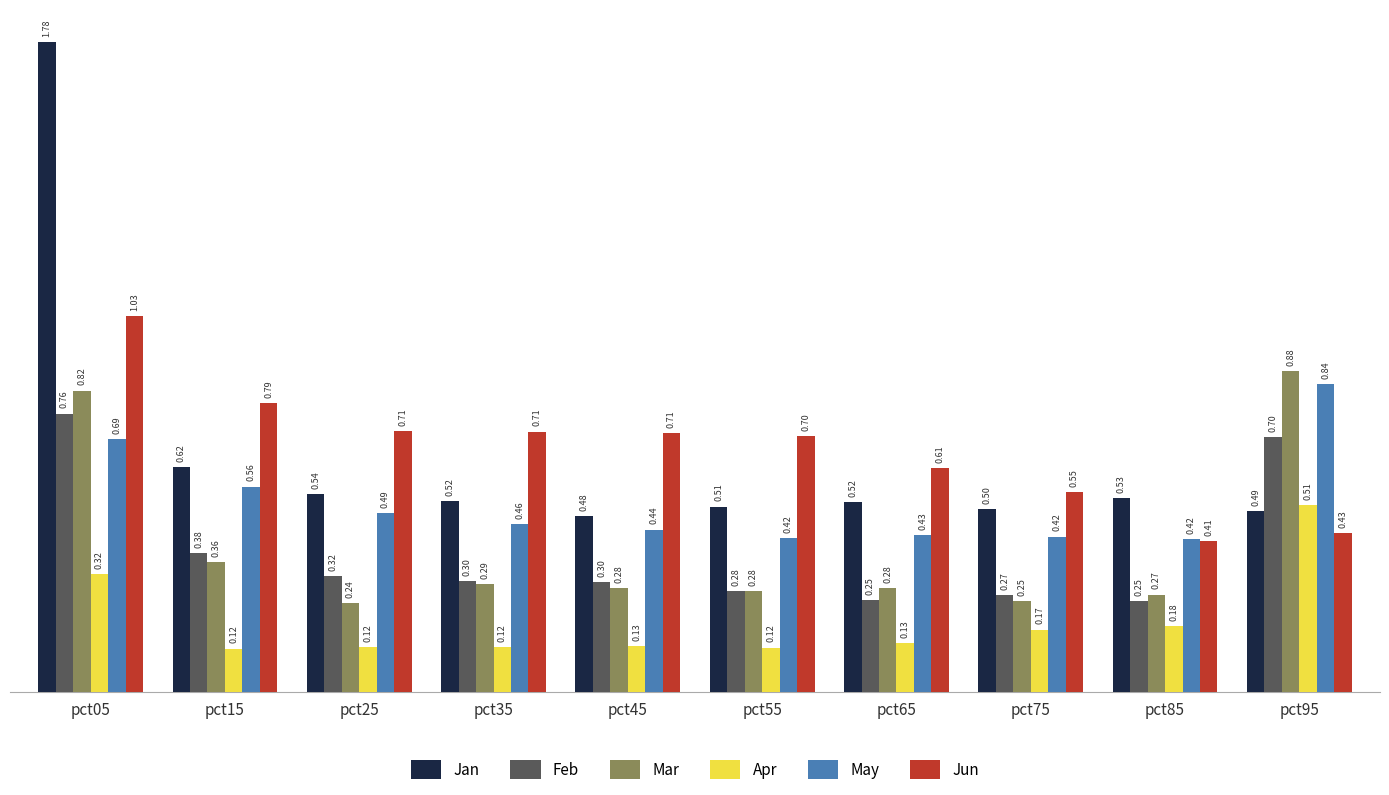

Which series has the largest range (max minus min)?

Jan